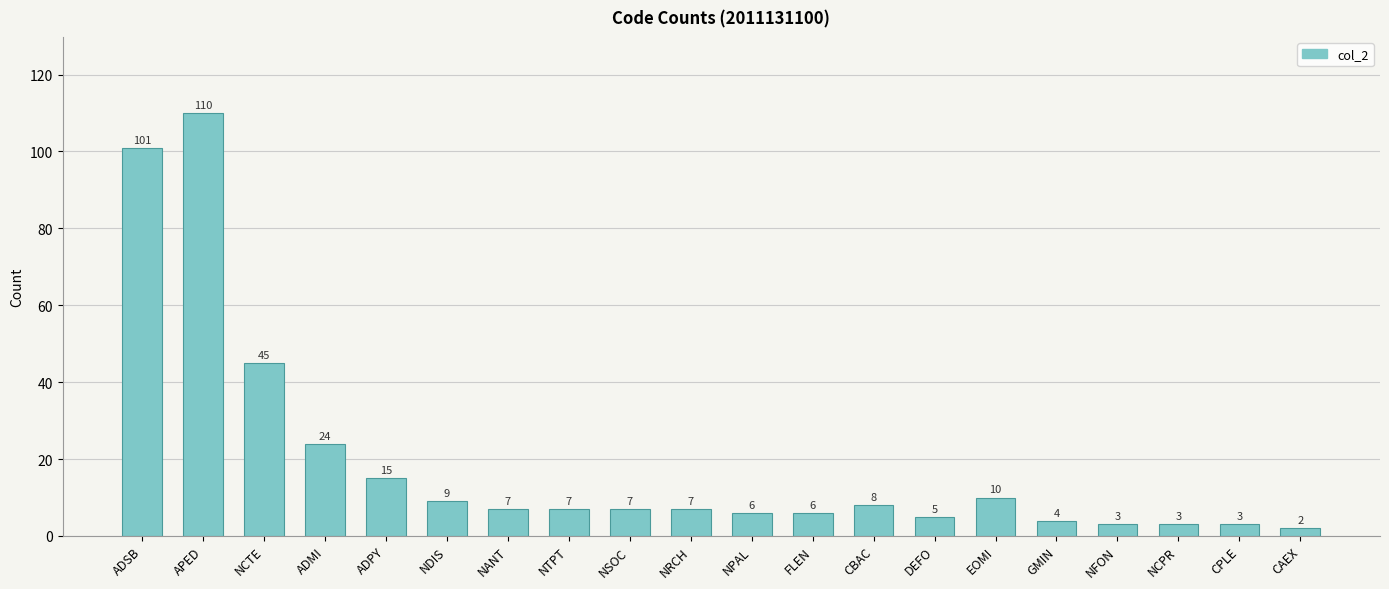

What is the value of the 12th bar from the left?

6